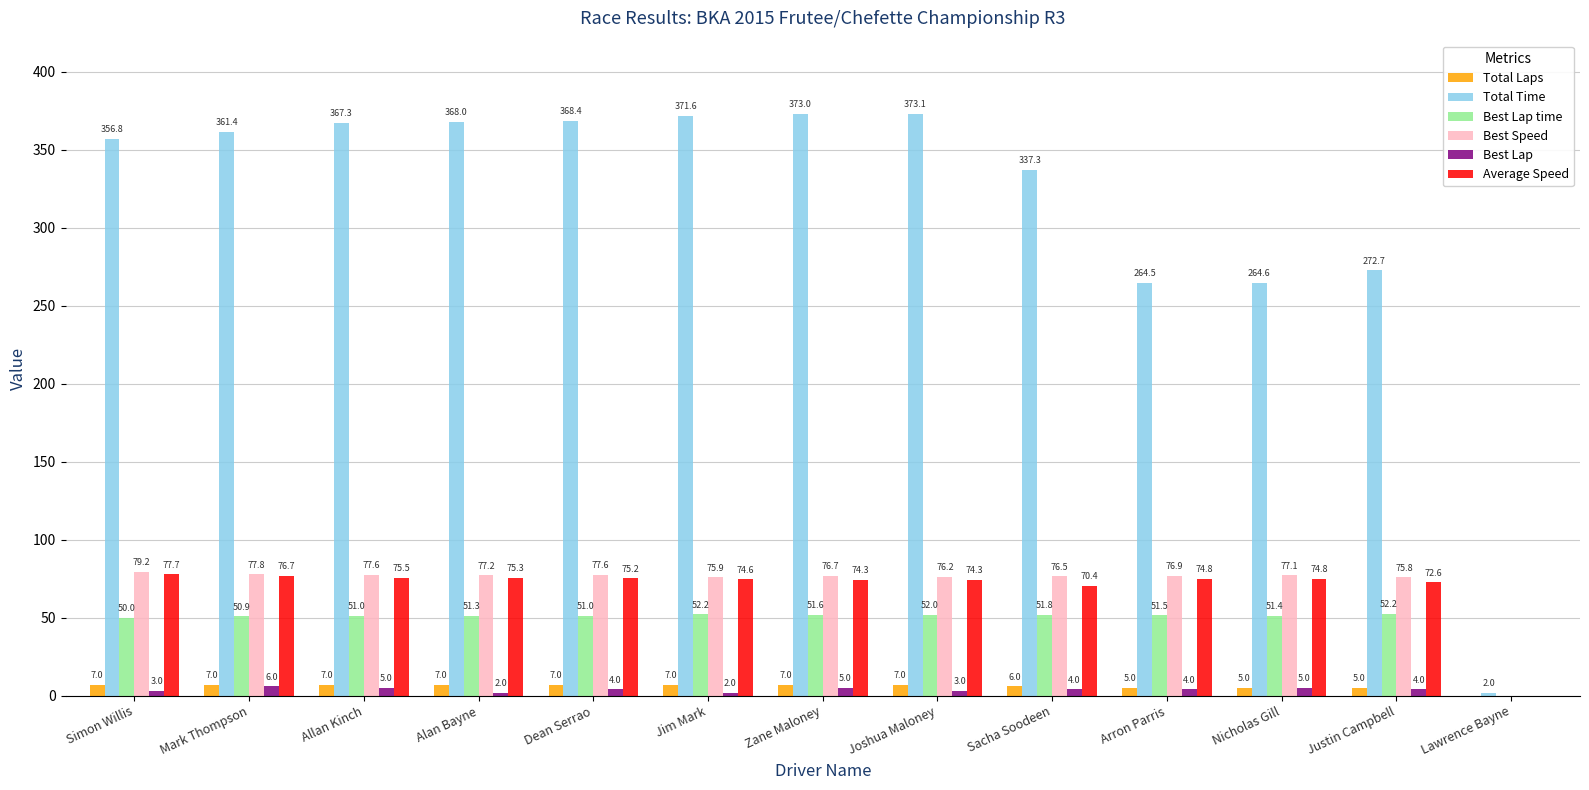

Reading left to right, extract all data points from this chart.

Total Laps: Simon Willis=7.0	Mark Thompson=7.0	Allan Kinch=7.0	Alan Bayne=7.0	Dean Serrao=7.0	Jim Mark=7.0	Zane Maloney=7.0	Joshua Maloney=7.0	Sacha Soodeen=6.0	Arron Parris=5.0	Nicholas Gill=5.0	Justin Campbell=5.0	Lawrence Bayne=0.0
Total Time: Simon Willis=356.8	Mark Thompson=361.4	Allan Kinch=367.3	Alan Bayne=368.0	Dean Serrao=368.4	Jim Mark=371.6	Zane Maloney=373.0	Joshua Maloney=373.1	Sacha Soodeen=337.3	Arron Parris=264.5	Nicholas Gill=264.6	Justin Campbell=272.7	Lawrence Bayne=2.0
Best Lap time: Simon Willis=50.0	Mark Thompson=50.9	Allan Kinch=51.0	Alan Bayne=51.3	Dean Serrao=51.0	Jim Mark=52.2	Zane Maloney=51.6	Joshua Maloney=52.0	Sacha Soodeen=51.8	Arron Parris=51.5	Nicholas Gill=51.4	Justin Campbell=52.2	Lawrence Bayne=0.0
Best Speed: Simon Willis=79.2	Mark Thompson=77.8	Allan Kinch=77.6	Alan Bayne=77.2	Dean Serrao=77.6	Jim Mark=75.9	Zane Maloney=76.7	Joshua Maloney=76.2	Sacha Soodeen=76.5	Arron Parris=76.9	Nicholas Gill=77.1	Justin Campbell=75.8	Lawrence Bayne=0.0
Best Lap: Simon Willis=3.0	Mark Thompson=6.0	Allan Kinch=5.0	Alan Bayne=2.0	Dean Serrao=4.0	Jim Mark=2.0	Zane Maloney=5.0	Joshua Maloney=3.0	Sacha Soodeen=4.0	Arron Parris=4.0	Nicholas Gill=5.0	Justin Campbell=4.0	Lawrence Bayne=0.0
Average Speed: Simon Willis=77.7	Mark Thompson=76.7	Allan Kinch=75.5	Alan Bayne=75.3	Dean Serrao=75.2	Jim Mark=74.6	Zane Maloney=74.3	Joshua Maloney=74.3	Sacha Soodeen=70.4	Arron Parris=74.8	Nicholas Gill=74.8	Justin Campbell=72.6	Lawrence Bayne=0.0